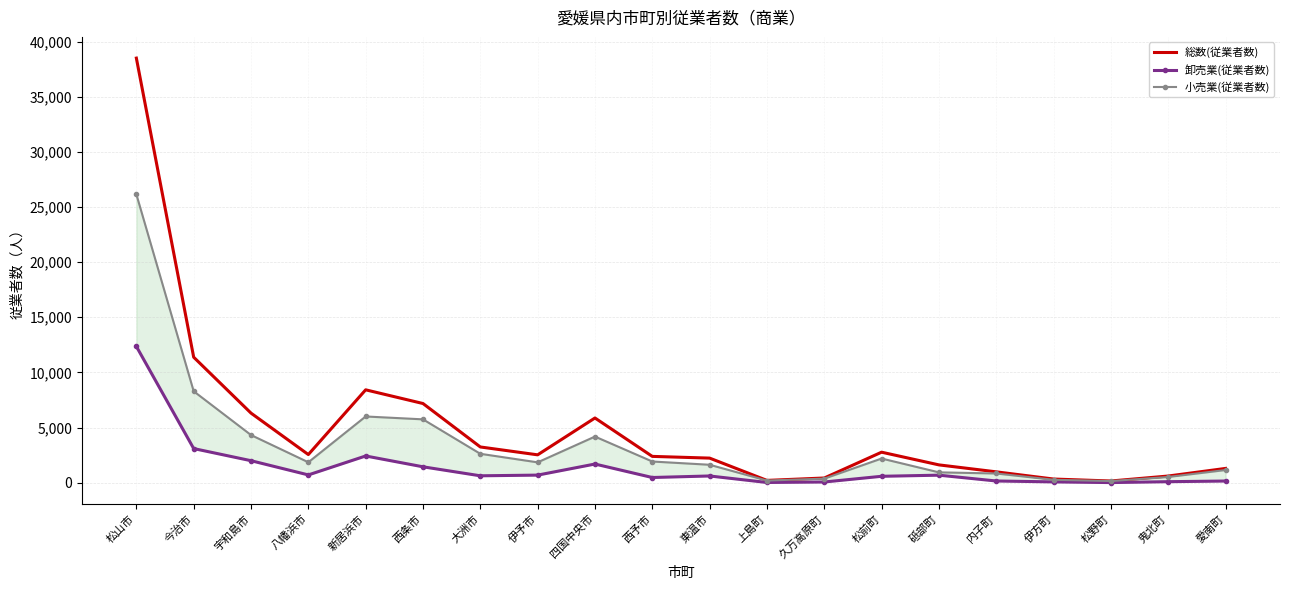

How many data points in 卸売業(従業者数) are above 620?

9